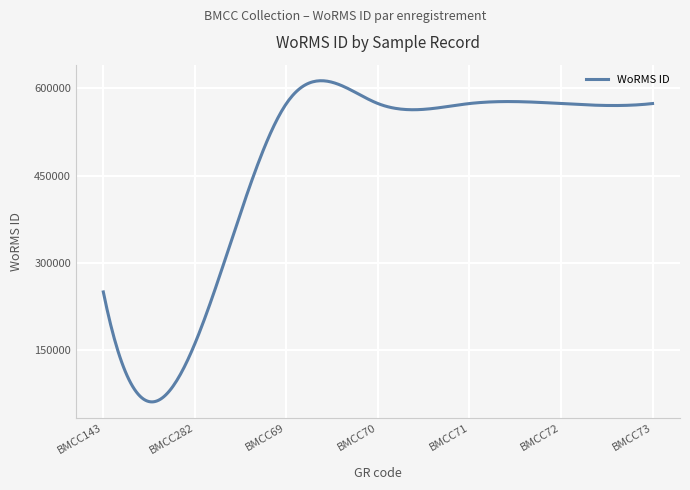

What is the maximum value shown in the chart?

613224.2